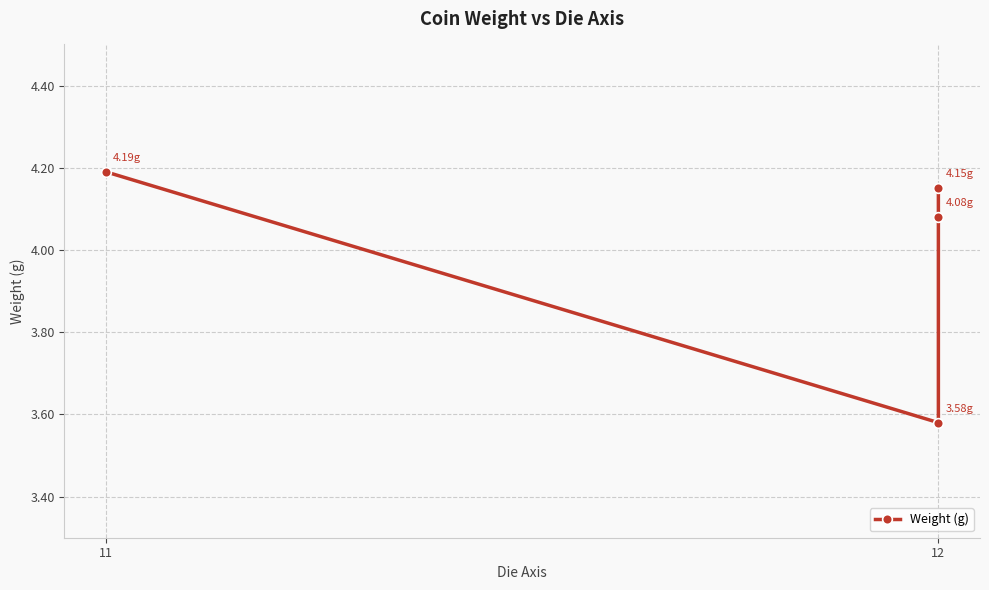

What is the difference between the maximum and second lowest values?

0.1